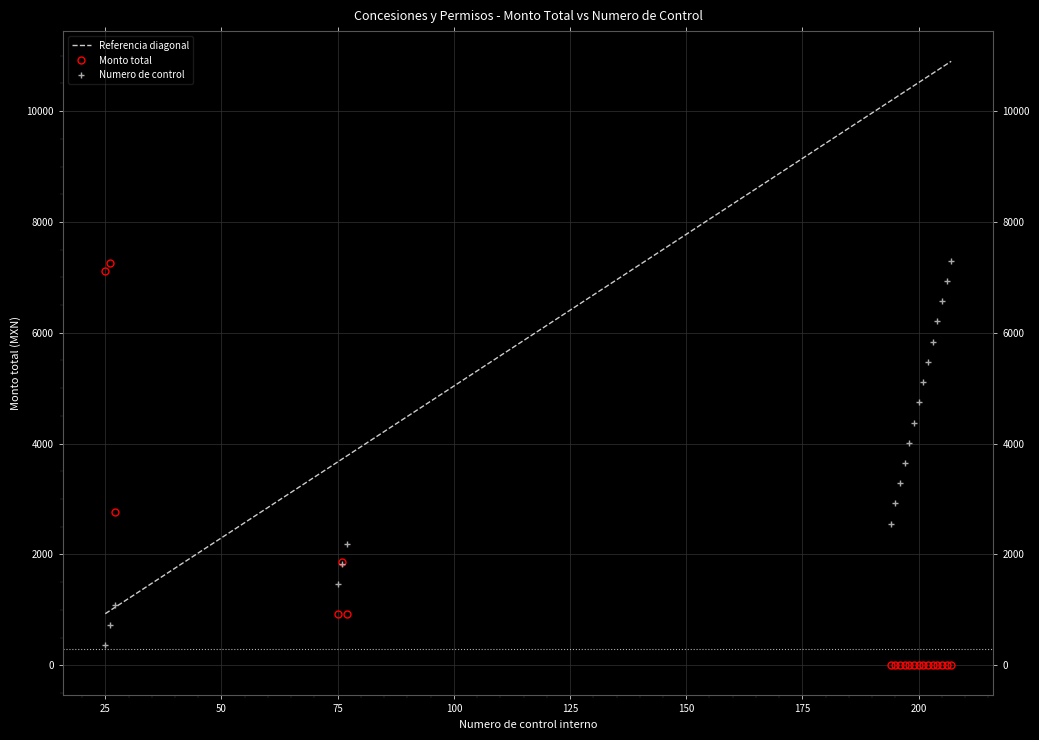

True or false: the data shows 3744 at 027/2025.

False